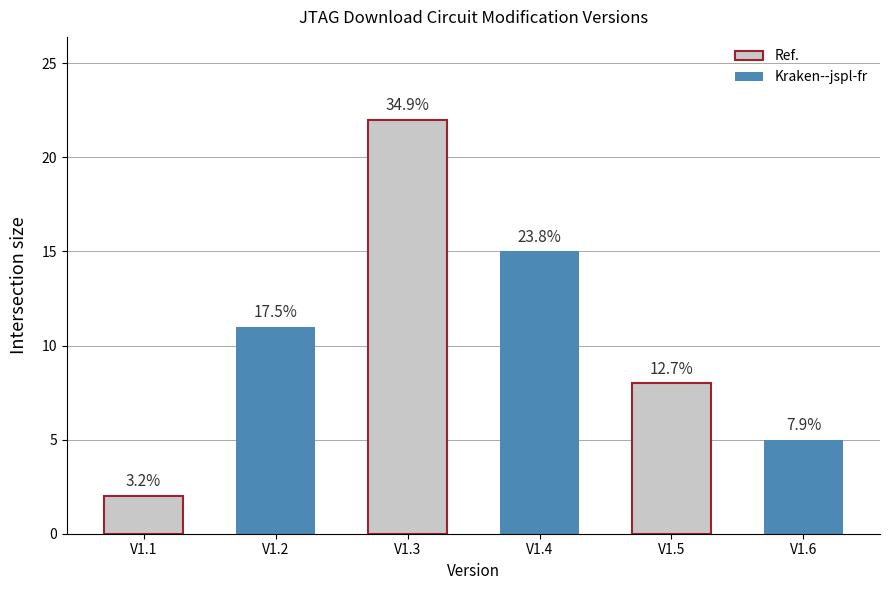

Reading right to left, transcribe all the data shown in this chart.

5	8	15	22	11	2